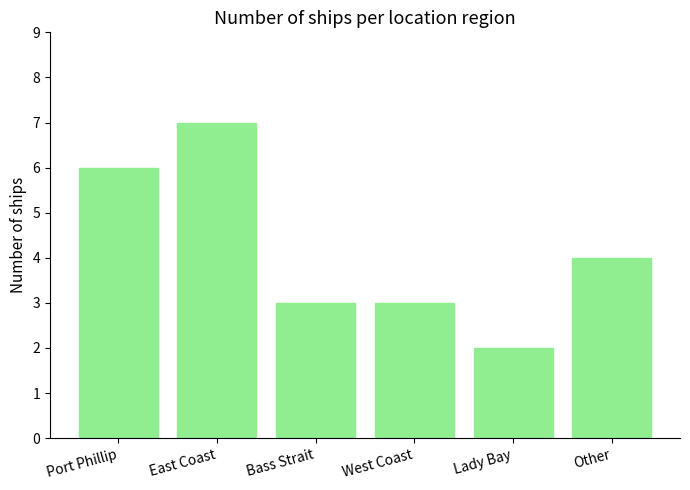

Where does the data first go above 4?

Port Phillip